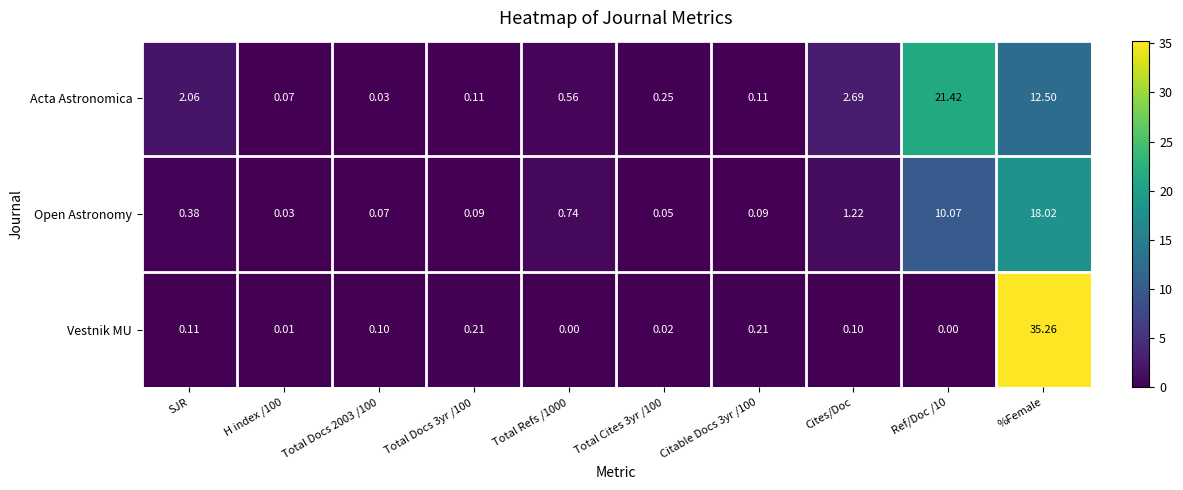

At which label does Open Astronomy reach its peak?

%Female